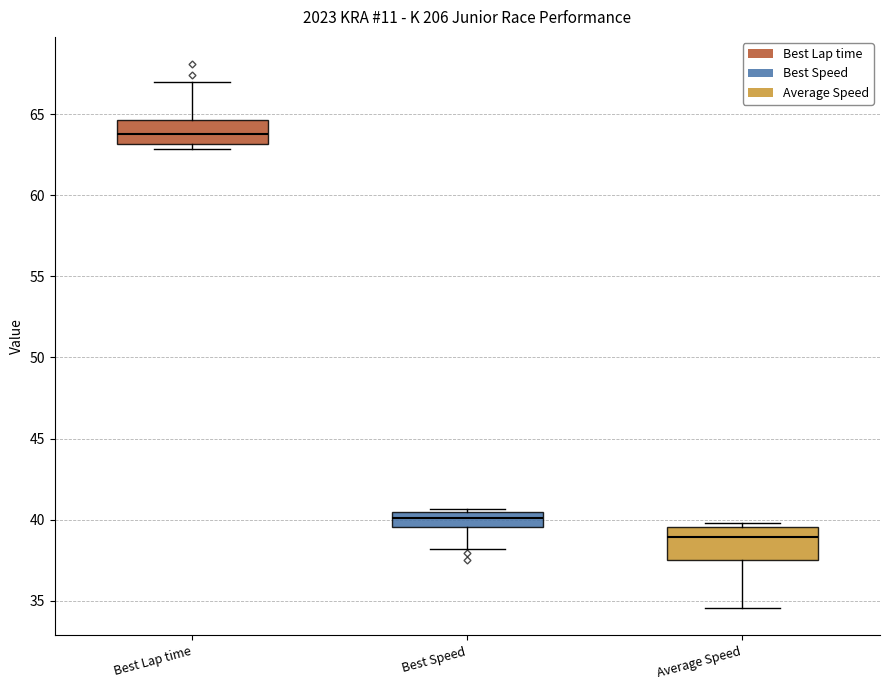

Reading left to right, transcribe this box plot: for each box, give where its median line is, the range the box spans, and where its two whiskers end, as read against the y-axis. The values are not printed on the chart, so give them approximately, as read against the axis.

Best Lap time: median 64.0, box 63.0 to 64.5, whiskers 63.0 (just below the box's lower edge) to 67.0
Best Speed: median 40.0, box 39.5 to 40.5, whiskers 38.0 to 40.5 (just above the box's upper edge)
Average Speed: median 39.0, box 37.5 to 39.5, whiskers 34.5 to 40.0